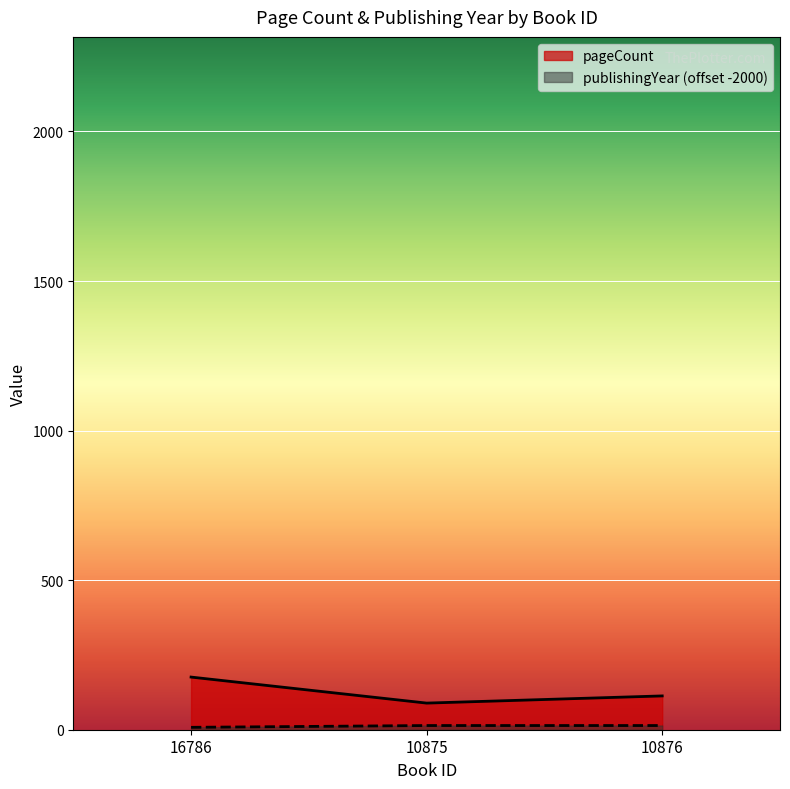

Reading left to right, extract all data points from this chart.

pageCount: 16786=176	10875=89	10876=113
publishingYear: 16786=8	10875=14	10876=14